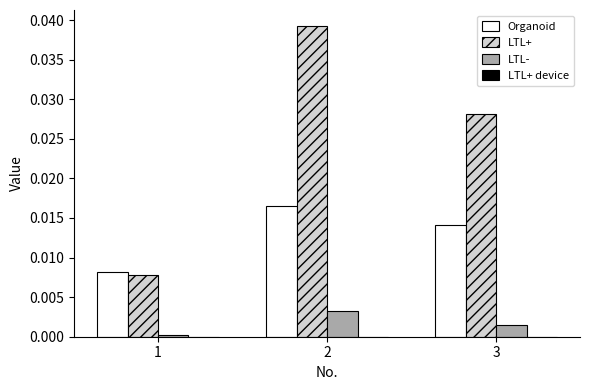

How many groups of bars are there?

3